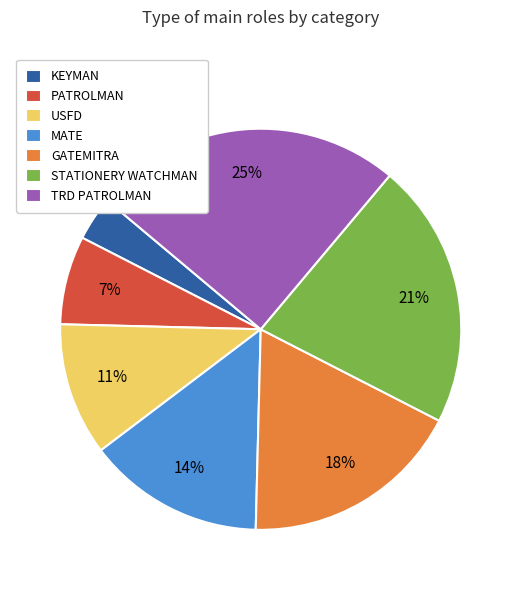

Is it true that MATE is 9% of the pie?

False